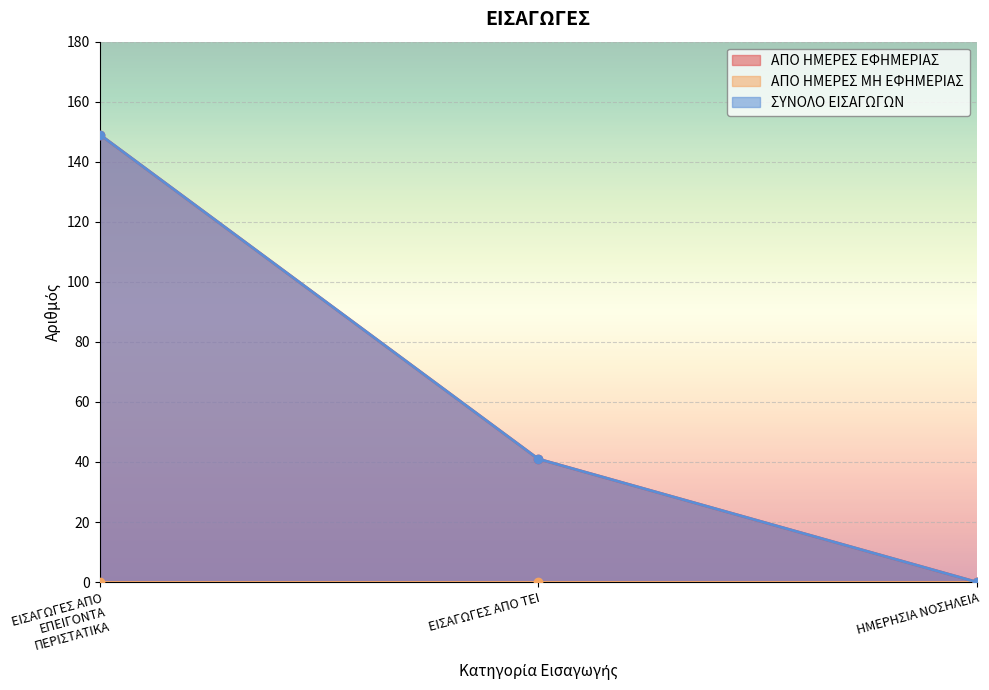

What is the difference between the maximum and minimum values in the ΑΠΟ ΗΜΕΡΕΣ ΕΦΗΜΕΡΙΑΣ series?

149